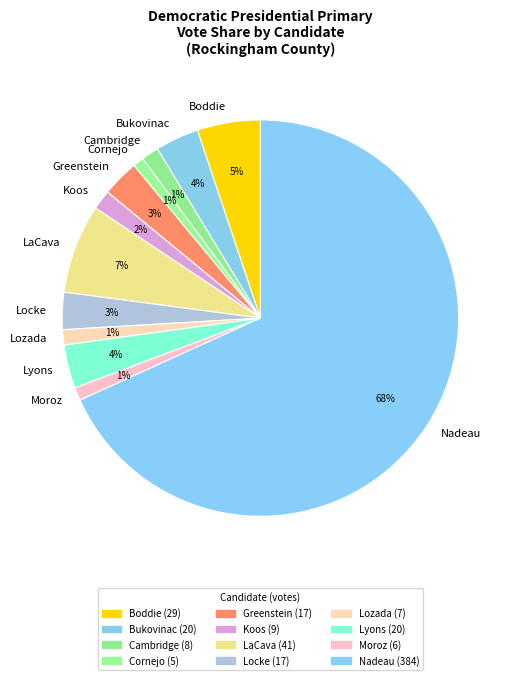

To the nearest percent, what percentage of the pie is Locke?

3%